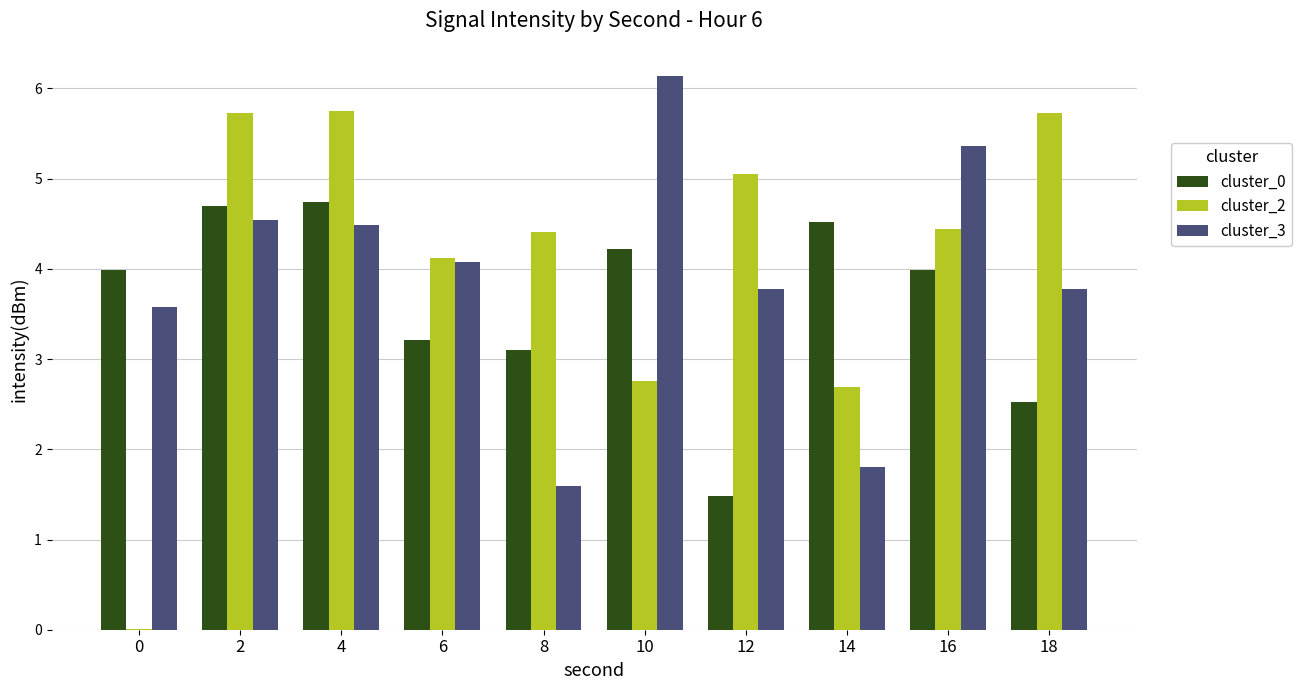

At which label does cluster_2 first exceed 4?

2